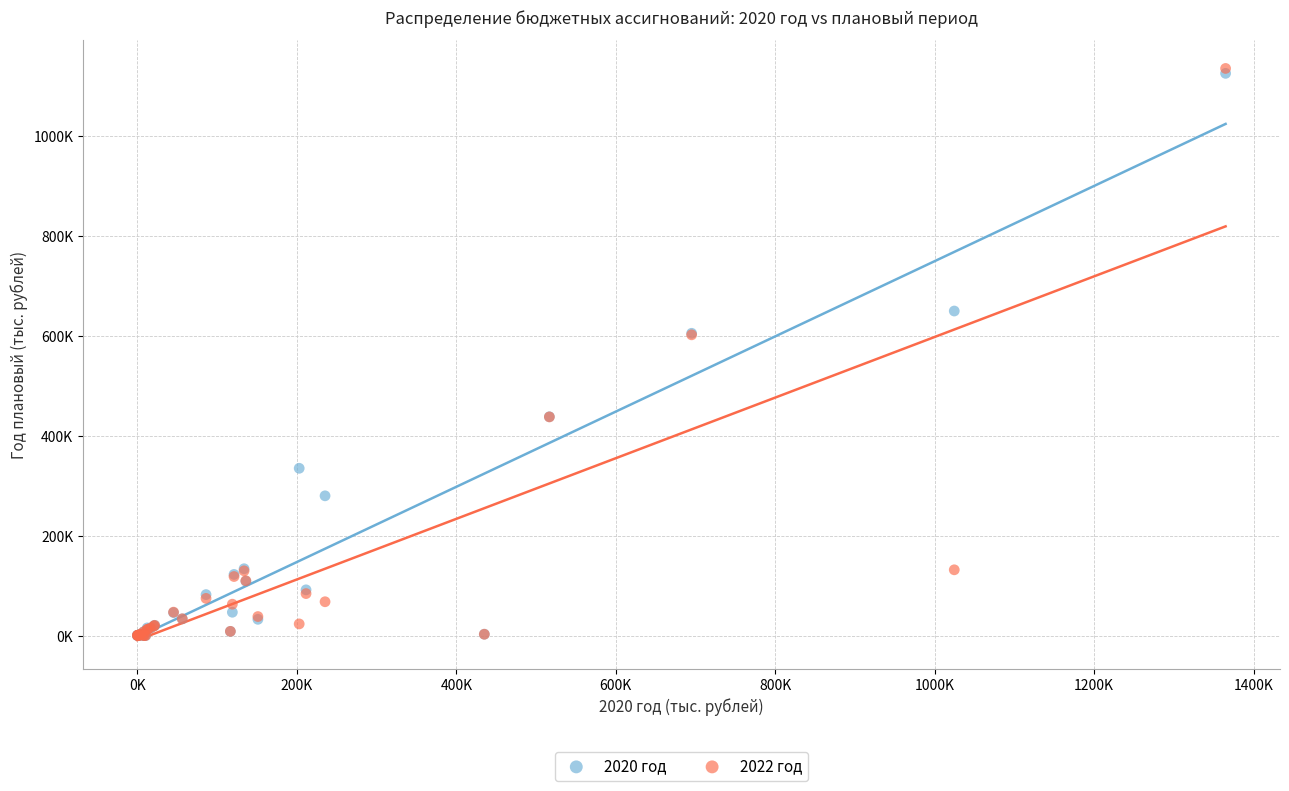

Which series has the largest Y range (max minus min)?

2022 год